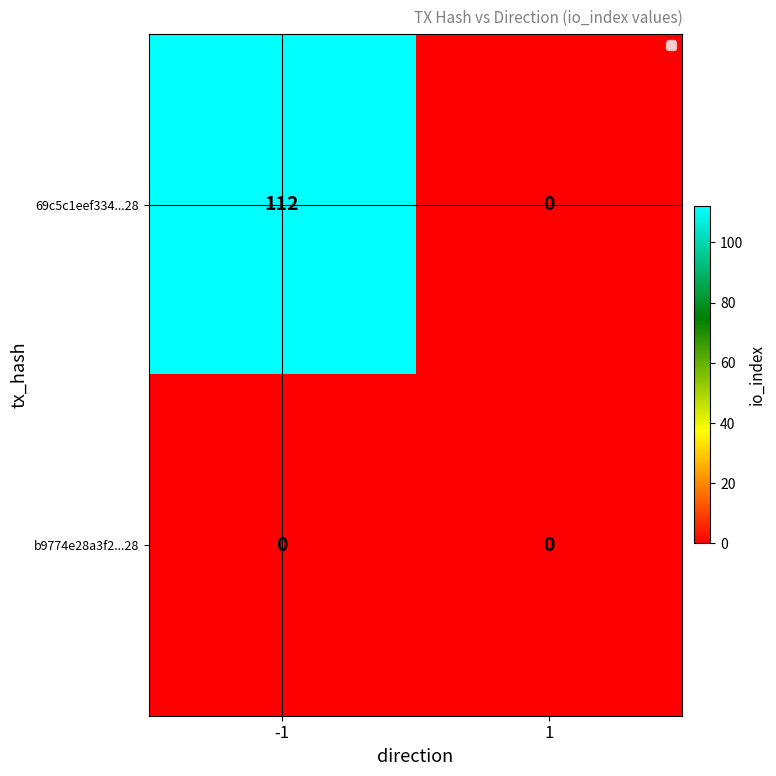

Which series has the largest total across all categories?

69c5c1eef334...28